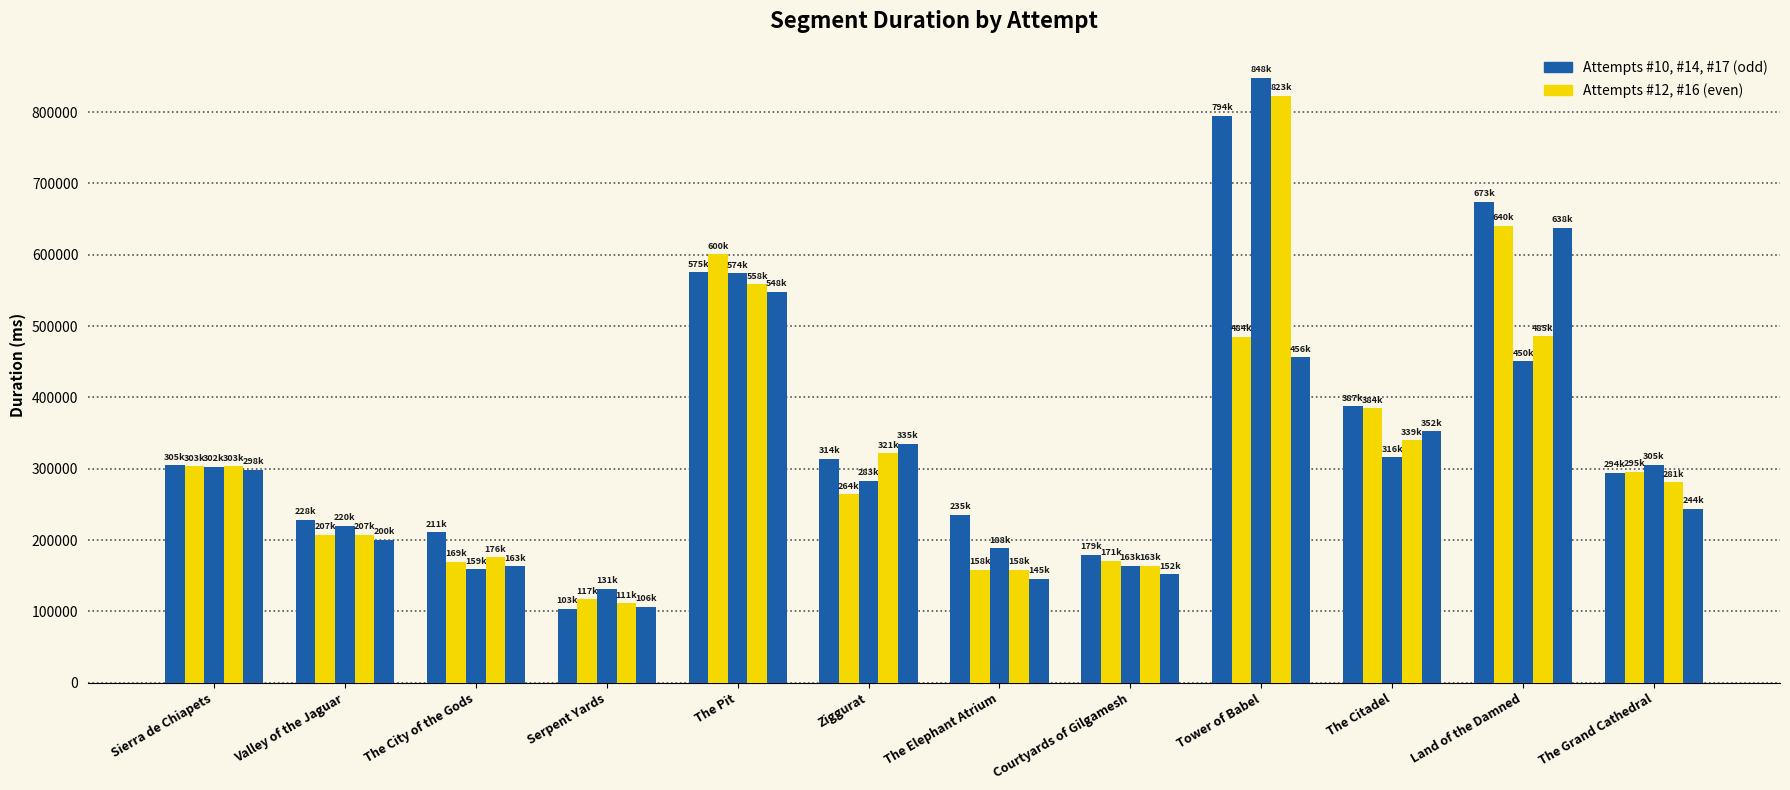

How many distinct data groups are displayed?

5